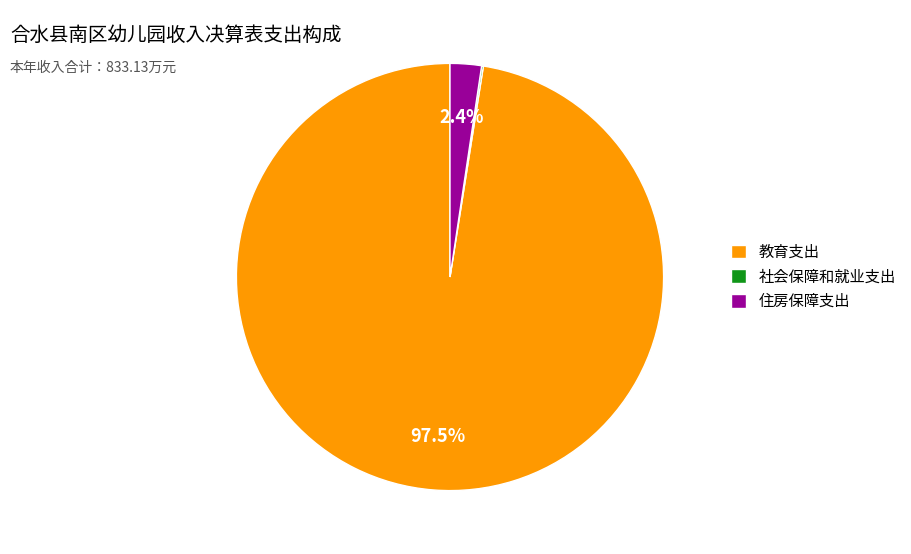

Which category has the biggest portion of the pie?

教育支出